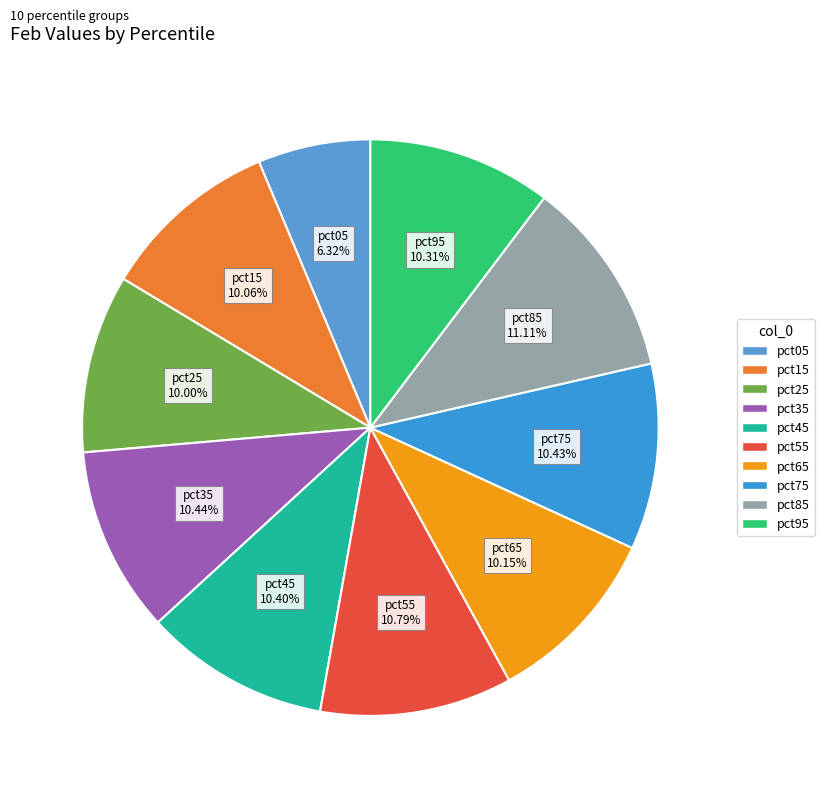

To the nearest percent, what is the difference between the largest and smallest slice percentages?

5%